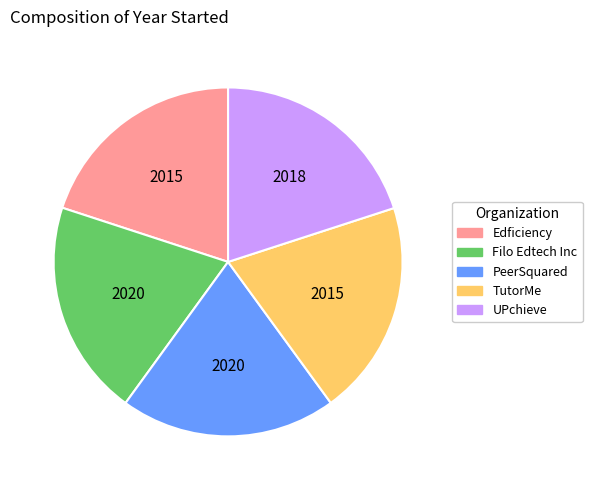

True or false: UPchieve accounts for 20% of the total.

True